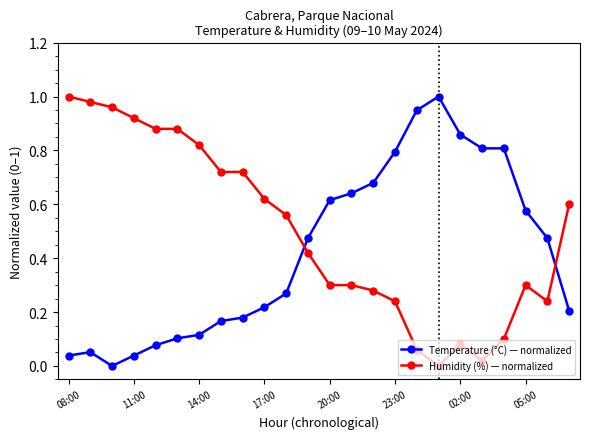

How many intersections are there between Humidity (%) — normalized and Temperature (°C) — normalized?

2